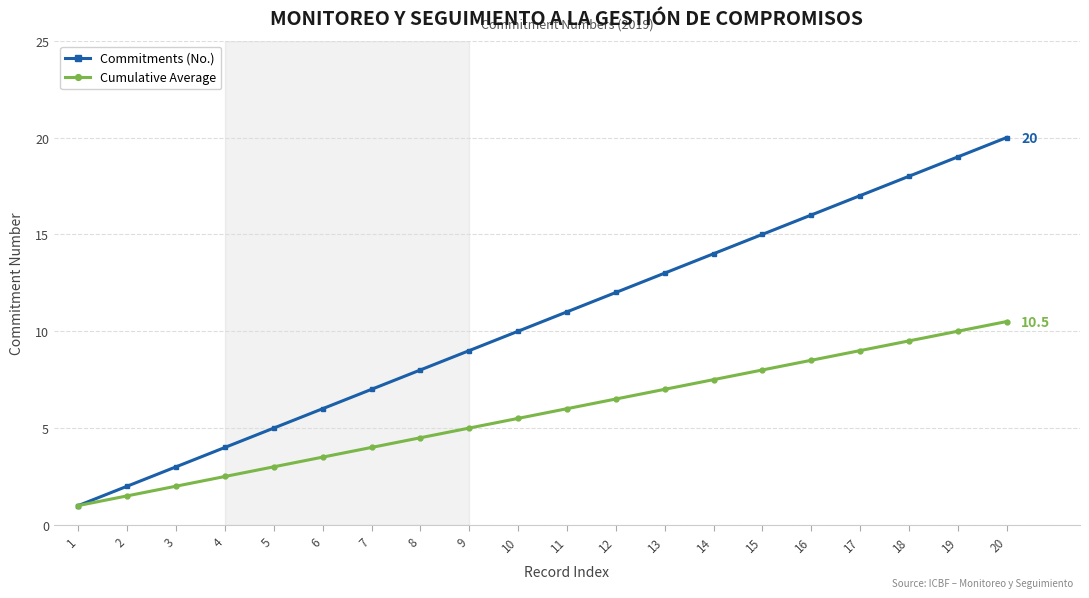

Is it true that Cumulative Average equals 6.0 at 6?

False